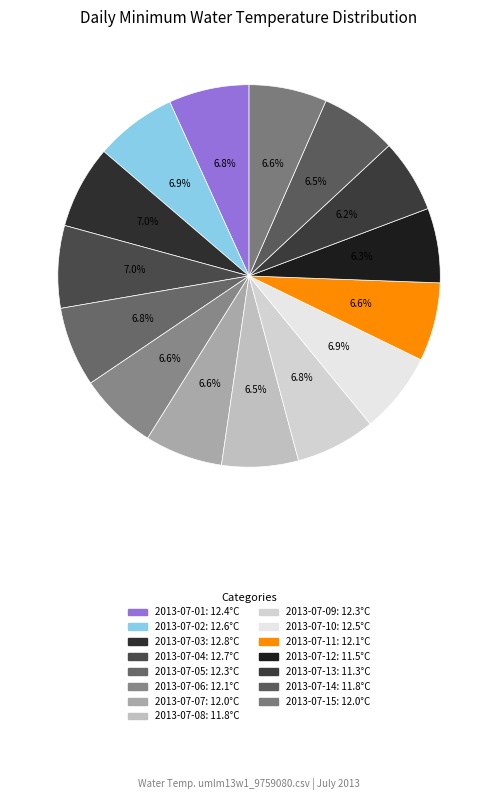

Count the number of slices in the pie.

15